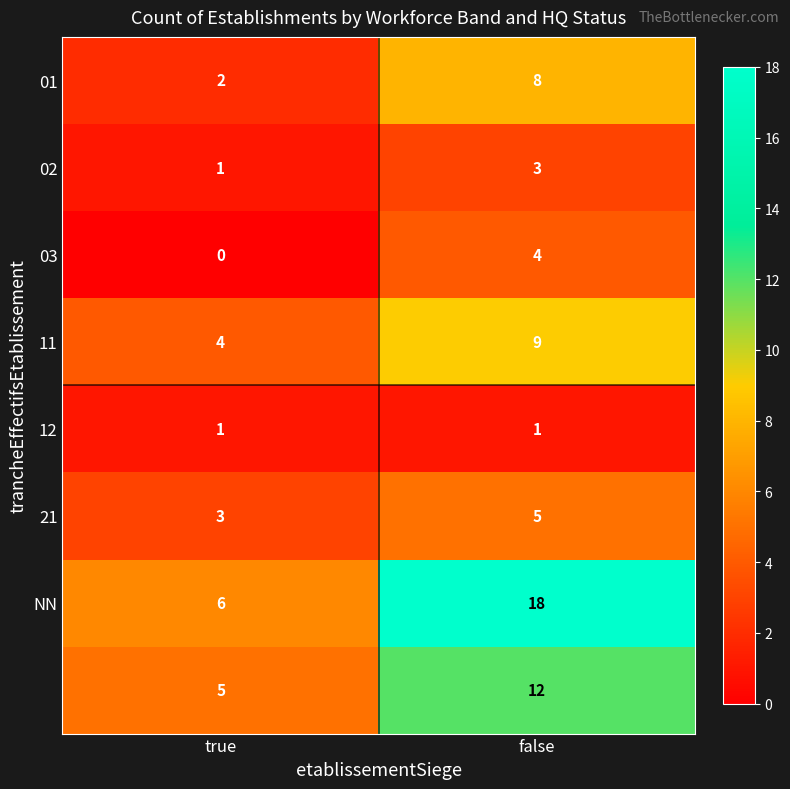

What is the total value across all series at true?

22